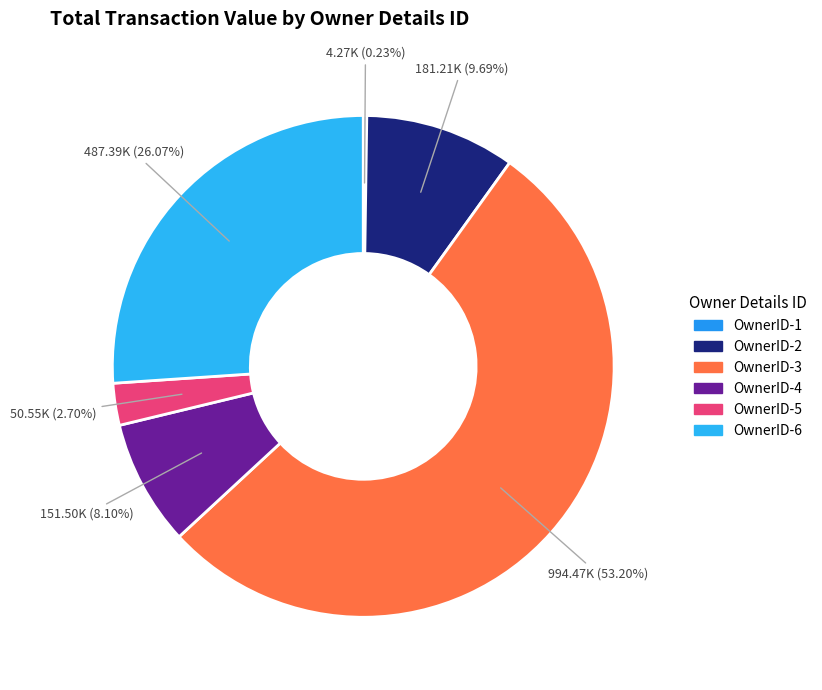

Count the number of slices in the pie.

6